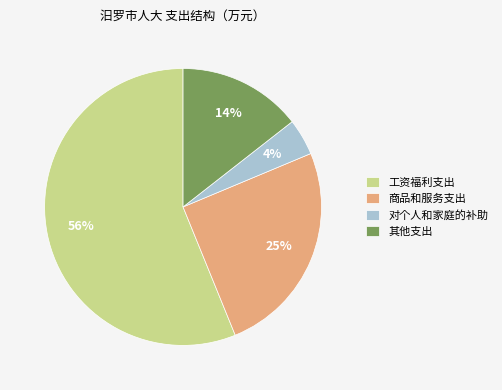

To the nearest percent, what portion does 其他支出 represent?

14%